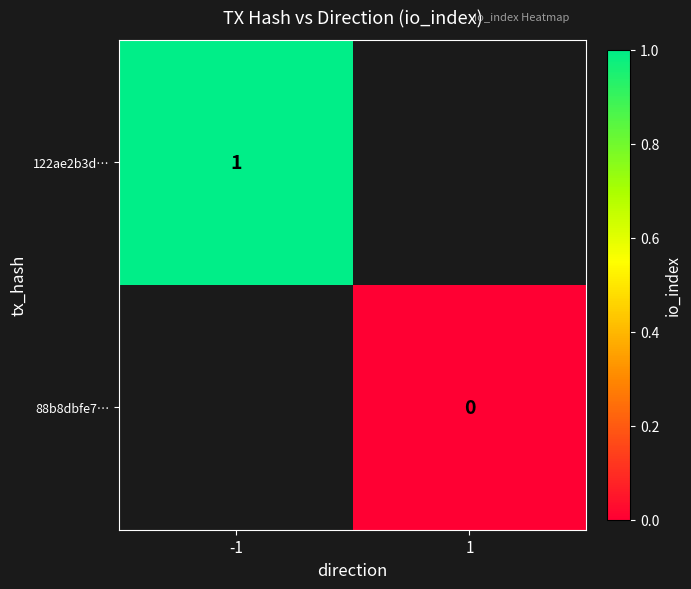

Is it true that 122ae2b3d… equals 1 at -1?

True